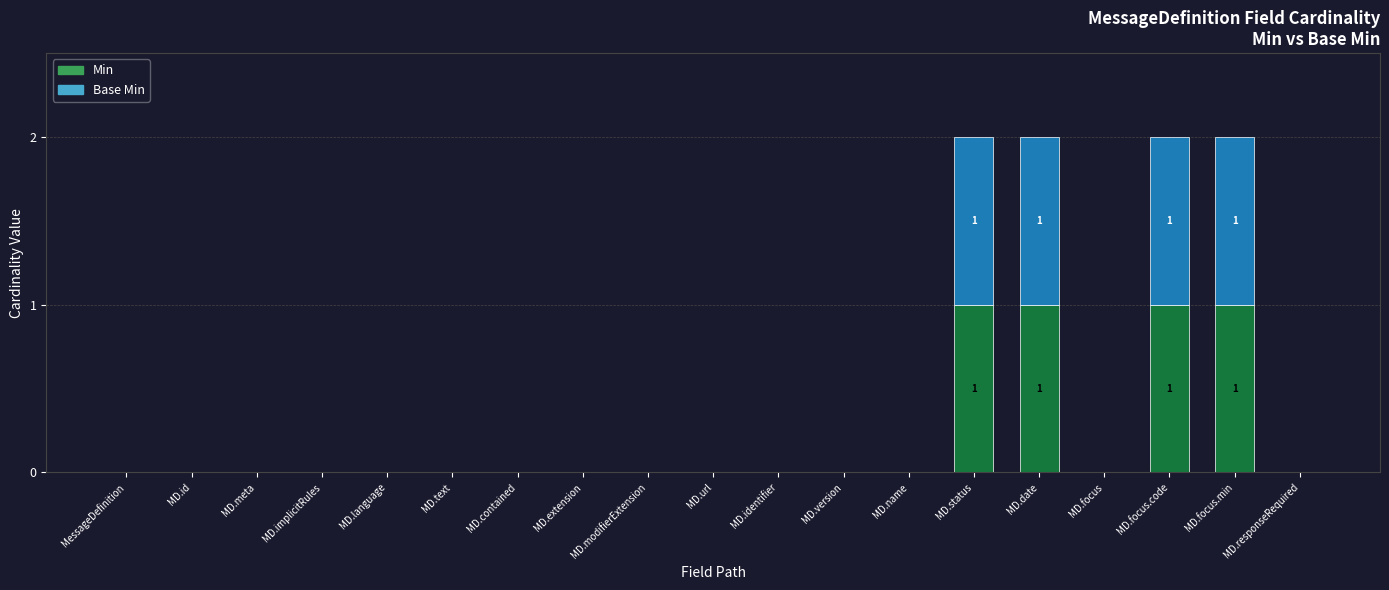

The value of Min at MD.id is 0. True or false?

True